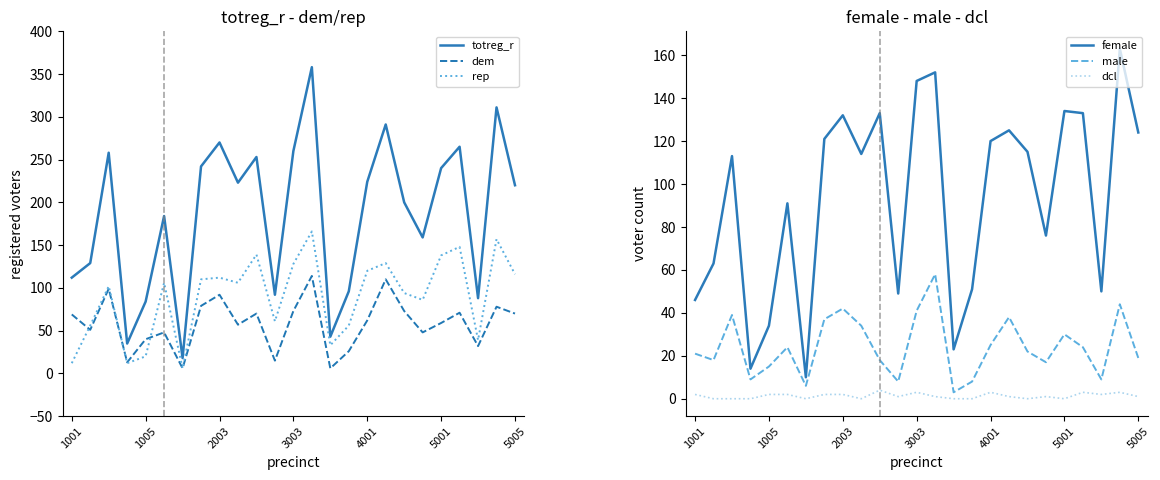

Reading left to right, what are all the values shown in this chart?

totreg_r: 112	129	258	35	84	184	18	242	270	223	253	92	260	358	43	96	224	291	200	159	240	265	88	311	220
dem: 69	51	99	13	40	48	6	79	92	57	70	15	73	114	6	26	62	110	73	48	59	71	32	78	70
rep: 12	56	102	12	20	106	6	110	112	106	139	61	128	166	33	56	120	129	94	86	138	148	39	157	116
female: 46	63	113	14	34	91	10	121	132	114	133	49	148	152	23	51	120	125	115	76	134	133	50	163	124
male: 21	18	39	9	15	24	6	37	42	34	18	8	41	58	3	8	25	38	22	17	30	24	9	44	19
dcl: 2	0	0	0	2	2	0	2	2	0	4	1	3	1	0	0	3	1	0	1	0	3	2	3	1